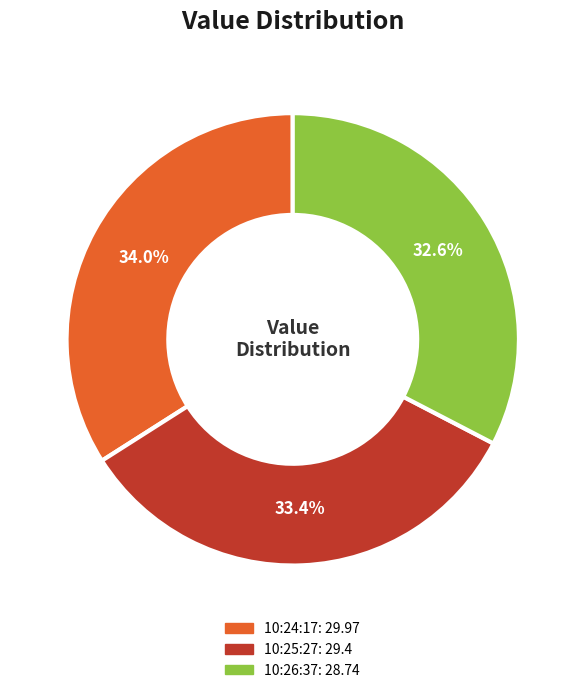

Is there any slice that represents more than half of the pie?

No